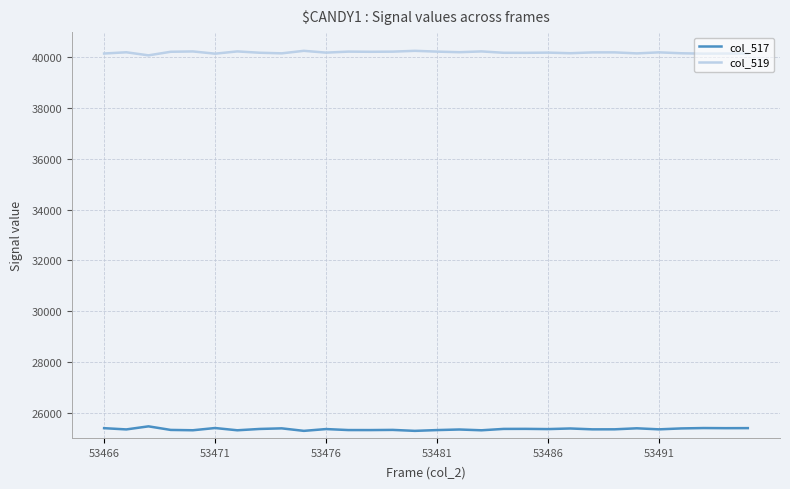

What is the minimum value for col_519?

40078